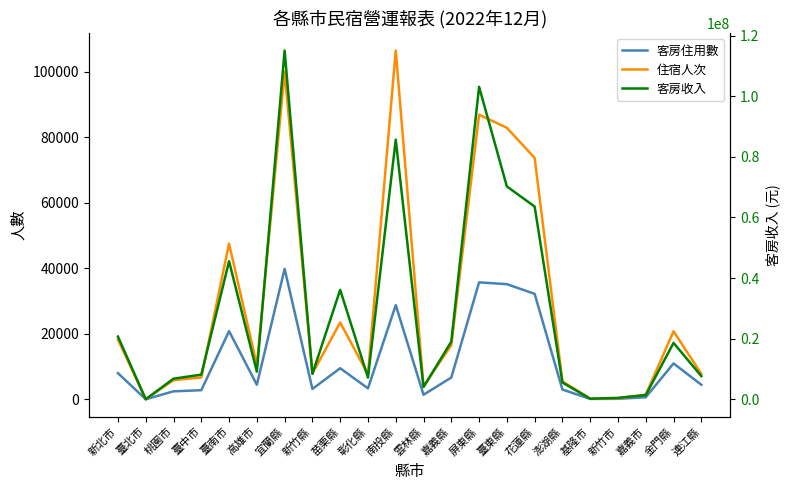

Reading left to right, what are all the values shown in this chart?

客房住用數: 7968	3	2425	2768	20800	4437	39796	3156	9470	3338	28746	1384	6631	35687	35129	32180	2972	110	142	621	10937	4438
住宿人次: 18238	6	5848	6658	47484	10395	99972	7856	23434	7617	106433	3979	16524	86854	82846	73671	5469	220	295	1395	20752	7747
客房收入: 20707993	18000	6809033	8131262	45548135	9124693	115068275	8394246	36118990	7165311	85663375	4037617	19032461	103101533	70233107	63598144	5546535	190000	480540	1402444	18609683	7658034